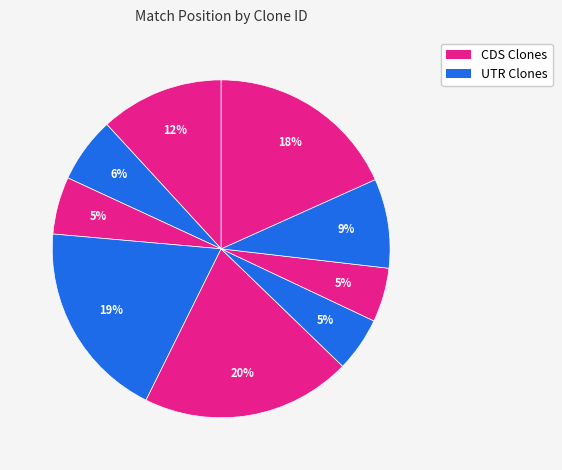

Count the number of slices in the pie.

9